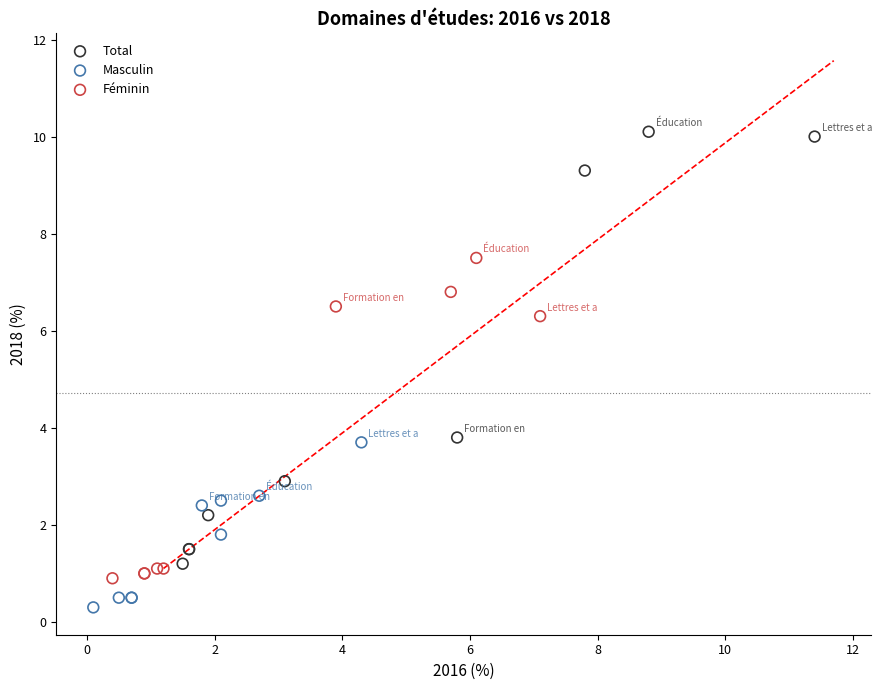

Which series reaches the minimum Y coordinate?

Masculin